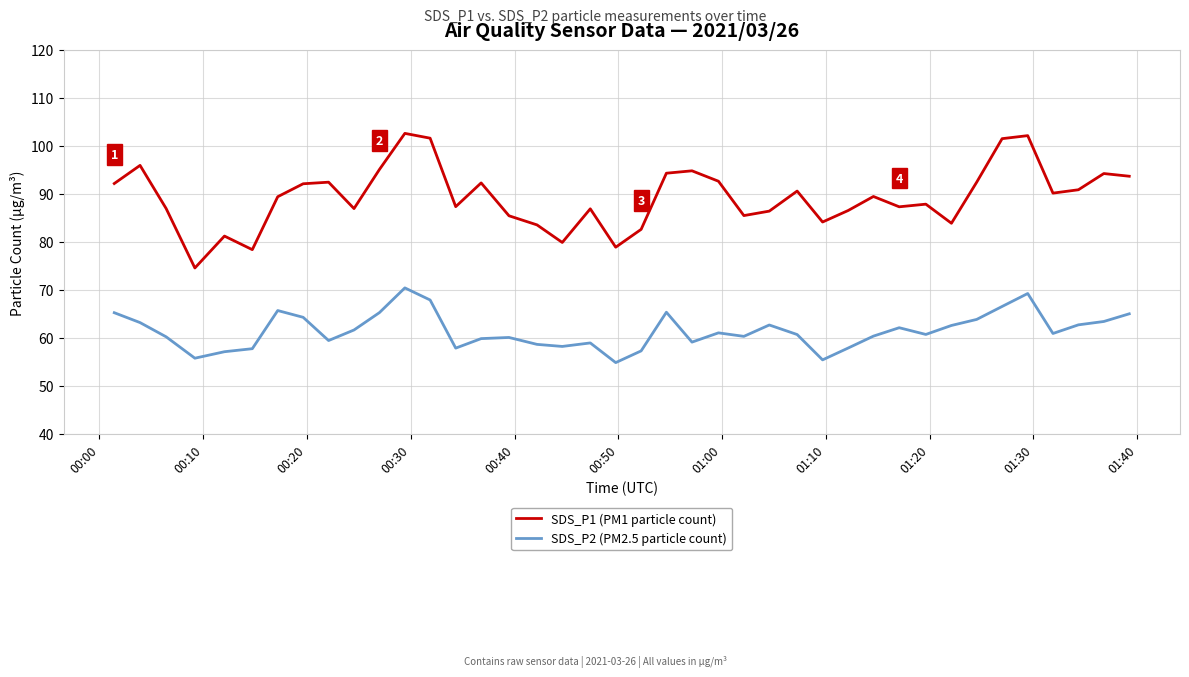

True or false: SDS_P2 (PM2.5 particle count) and SDS_P1 (PM1 particle count) intersect in this chart.

False